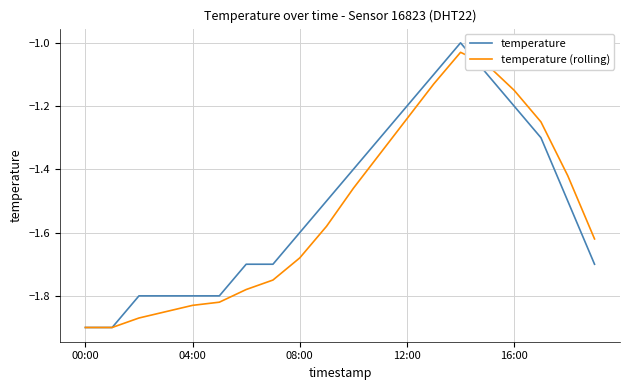

Which series has the widest spread of values?

temperature